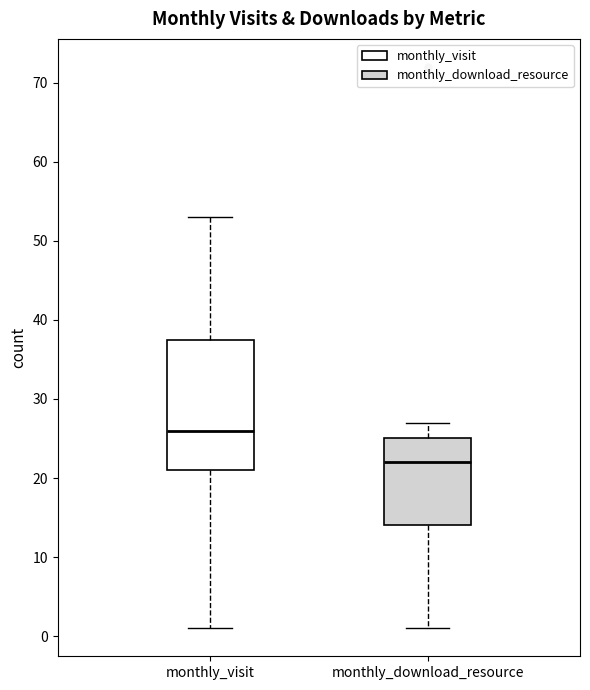

Which box has the highest median line?

monthly_visit